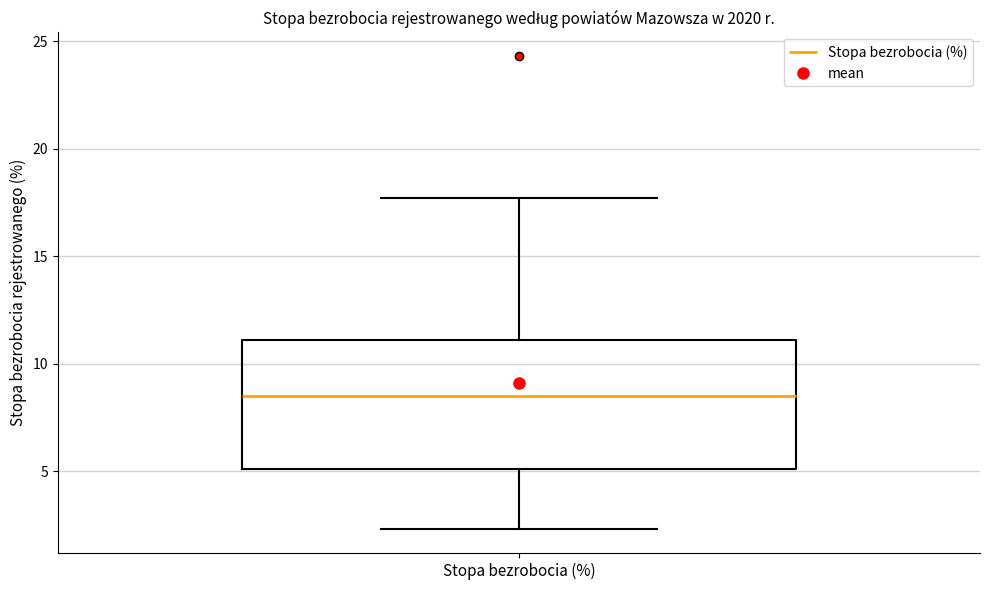

Read this box plot against the y-axis: the position of the median line, the range covered by the box, and the ends of both whiskers. The values are not printed on the chart, so give them approximately, as read against the axis.

median 8.5, box 5.0 to 11.0, whiskers 2.5 to 17.5